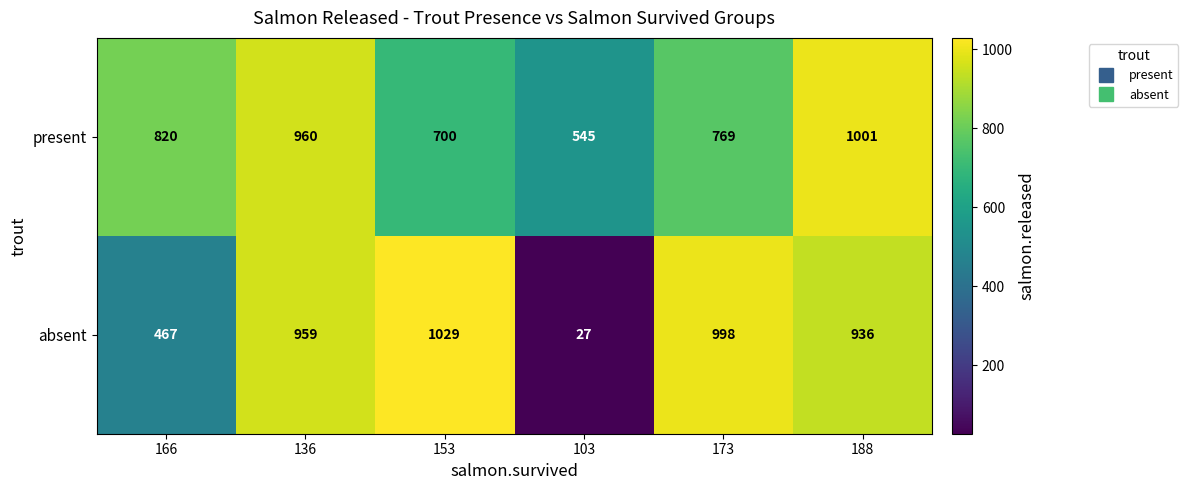

Reading left to right, transcribe all the data shown in this chart.

present: 166=820	136=960	153=700	103=545	173=769	188=1001
absent: 166=467	136=959	153=1029	103=27	173=998	188=936